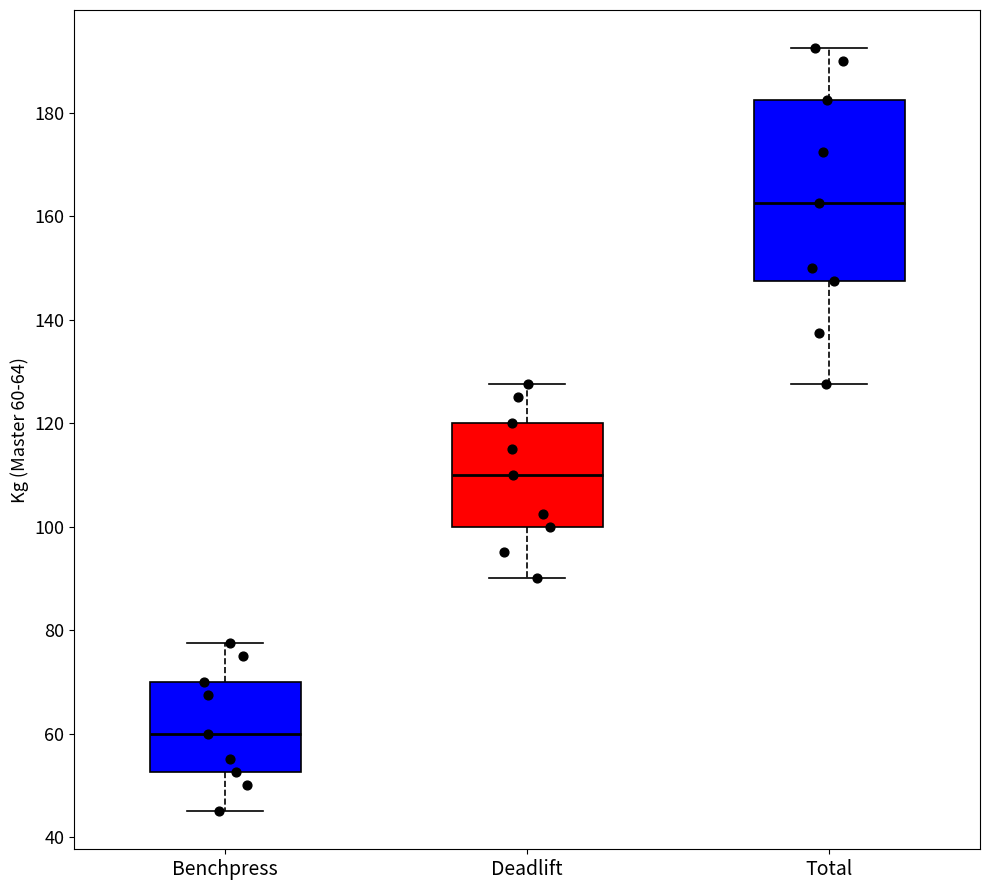

Reading left to right, read every box against the y-axis: the position of its median line, the range the box covers, and the ends of its whiskers. The values are not printed on the chart, so give them approximately, as read against the axis.

Benchpress: median 60, box 52 to 70, whiskers 46 to 78
Deadlift: median 110, box 100 to 120, whiskers 90 to 128
Total: median 162, box 148 to 182, whiskers 128 to 192